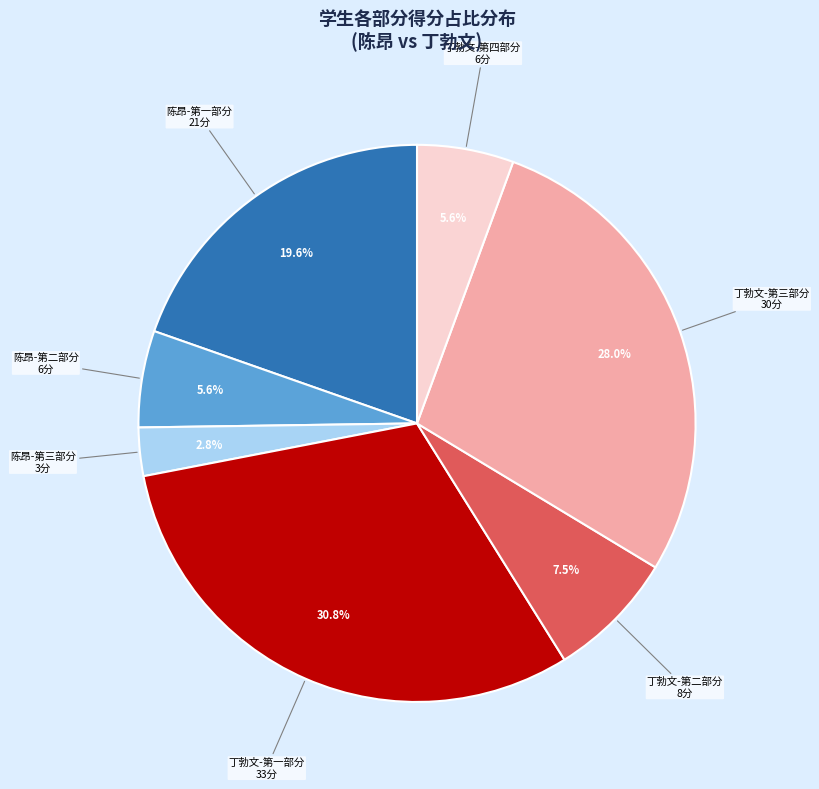

Is there a majority slice in this chart?

No